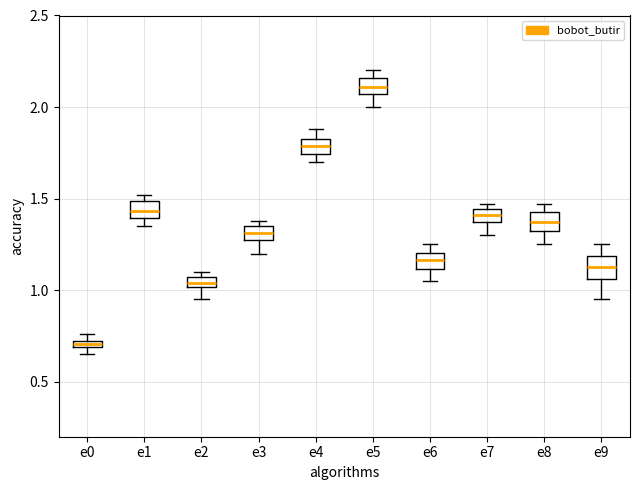

Which box's median line is the lowest?

e0